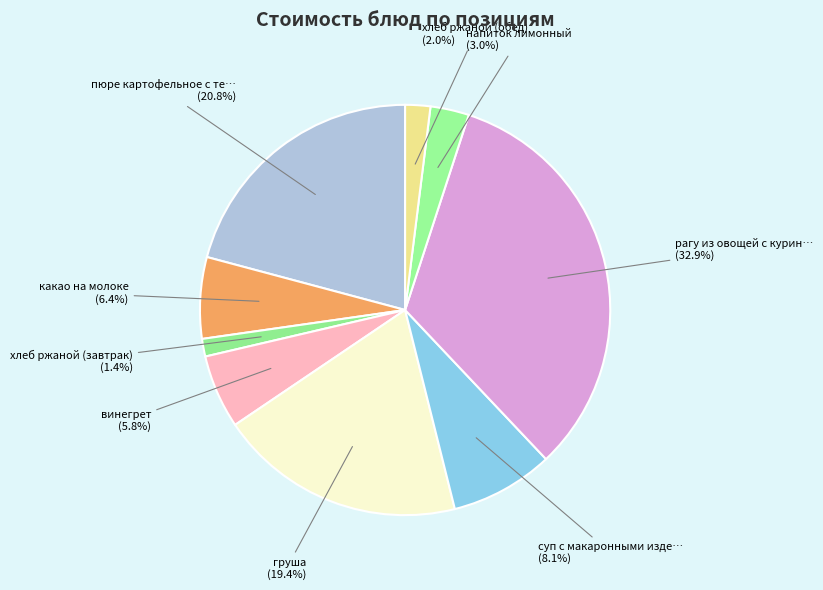

To the nearest percent, what is the difference between the largest and smallest slice percentages?

32%